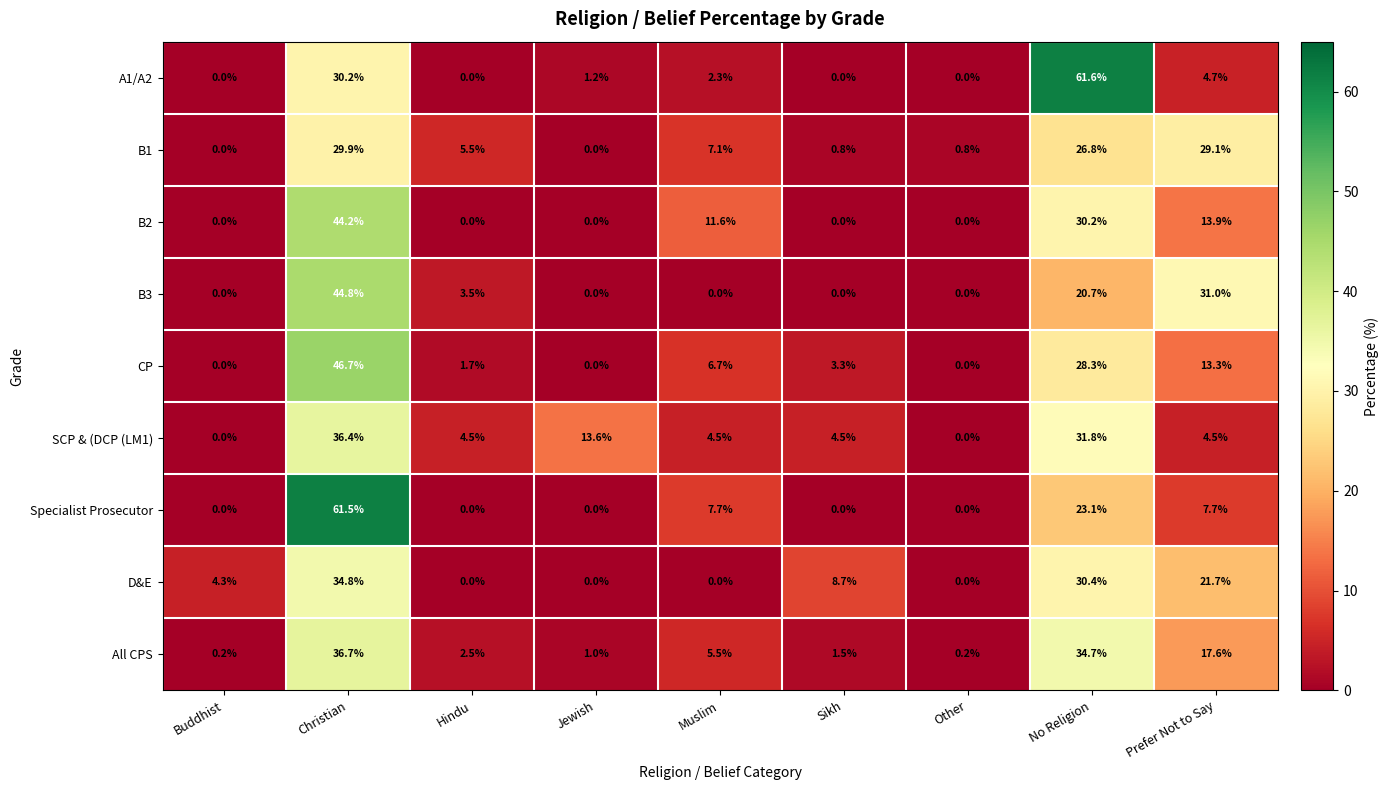

Read the B3 value at Prefer Not to Say.

31.0